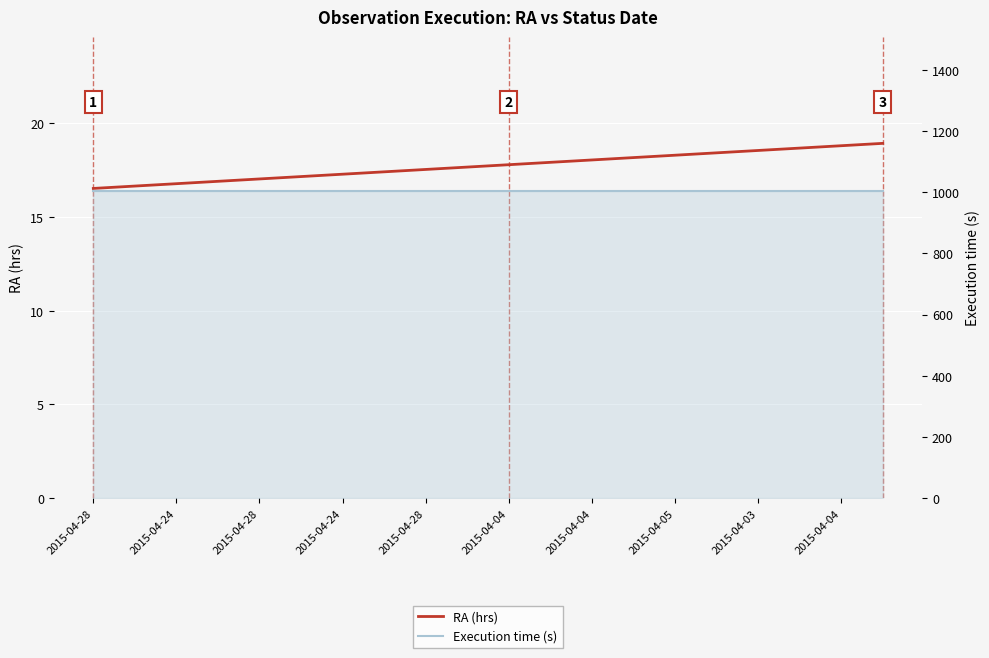

What is the average value of the RA (hrs) series?

17.7